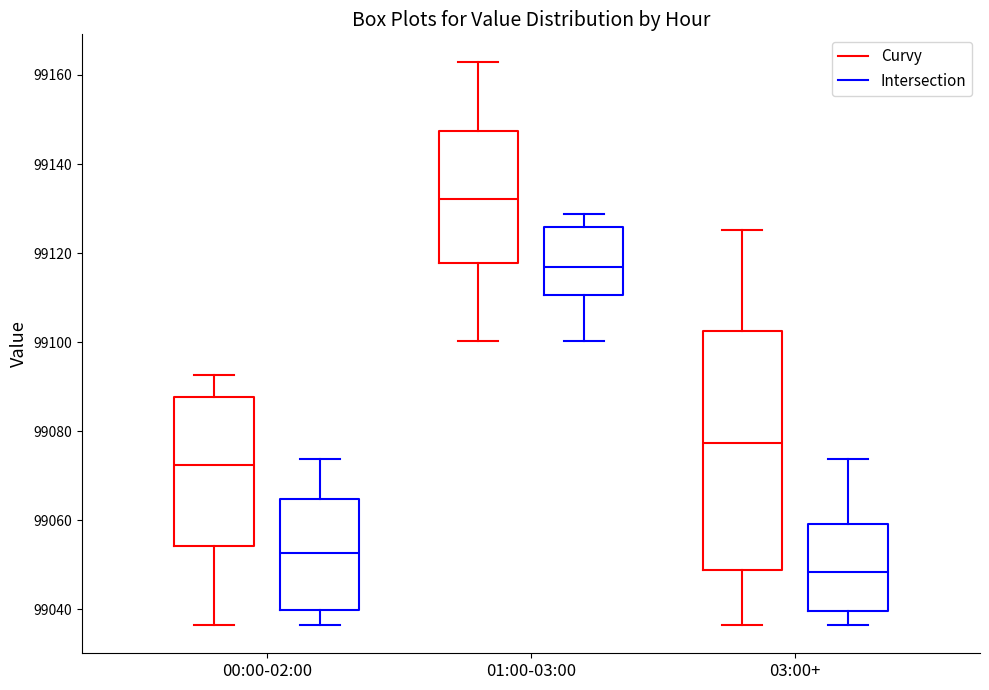

Which box is the tallest, from its lower edge to its upper edge?

03:00+ (Curvy)